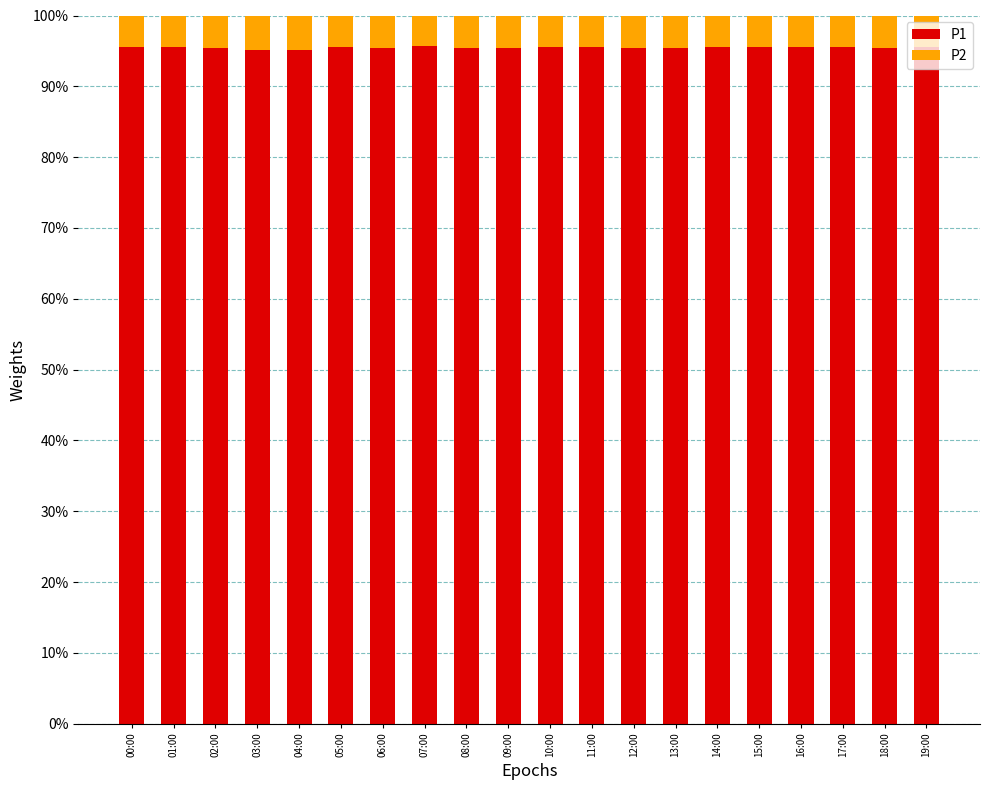

The P1 series shows 1.0 at 05:00. True or false?

True